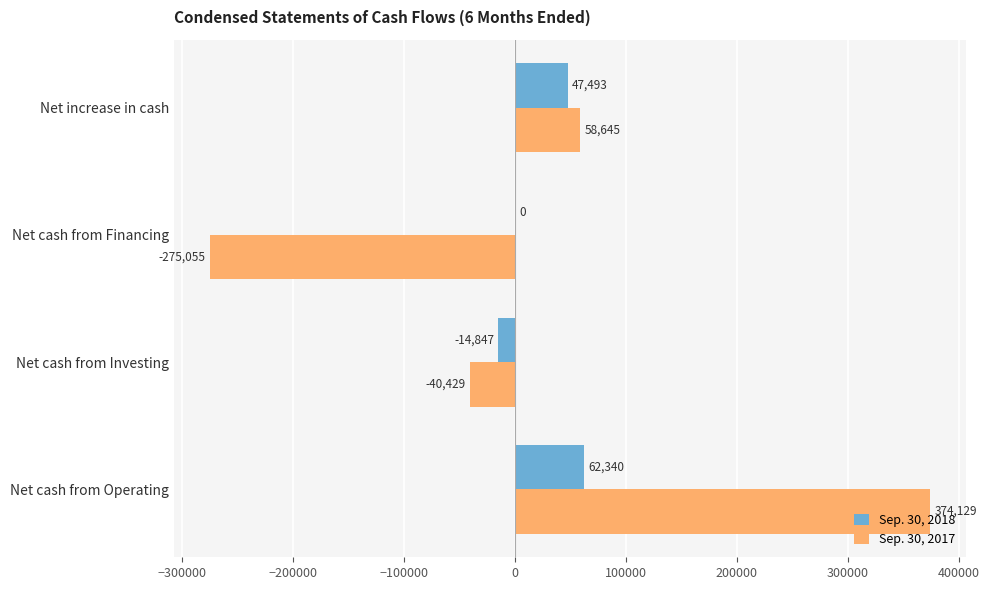

How many data points does each series have?

4